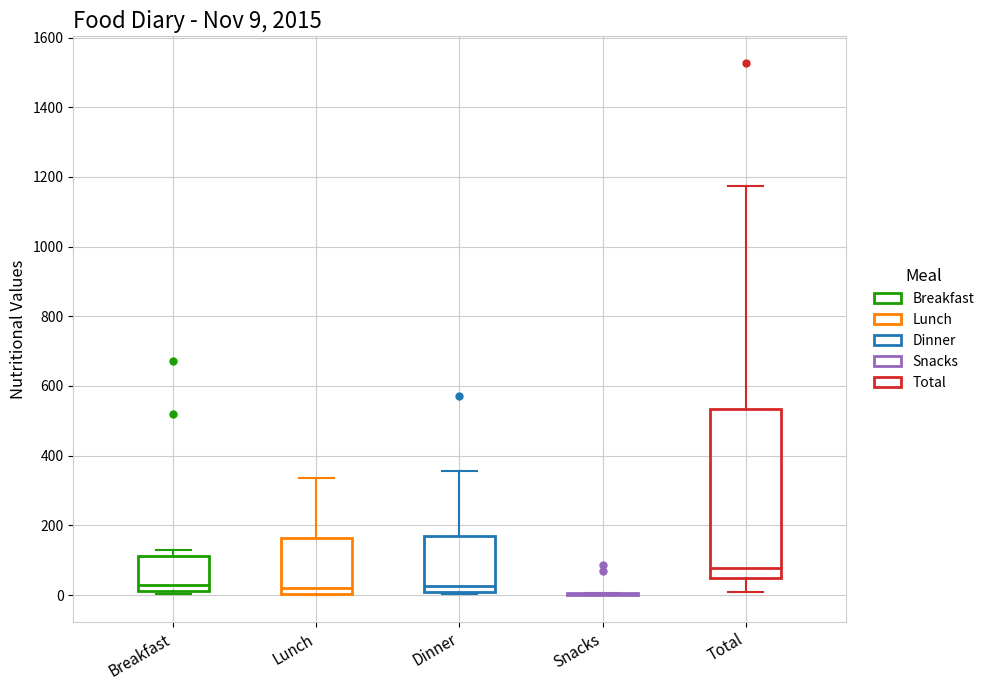

Comparing the boxes themselves (not the whiskers), which one is the tallest?

Total